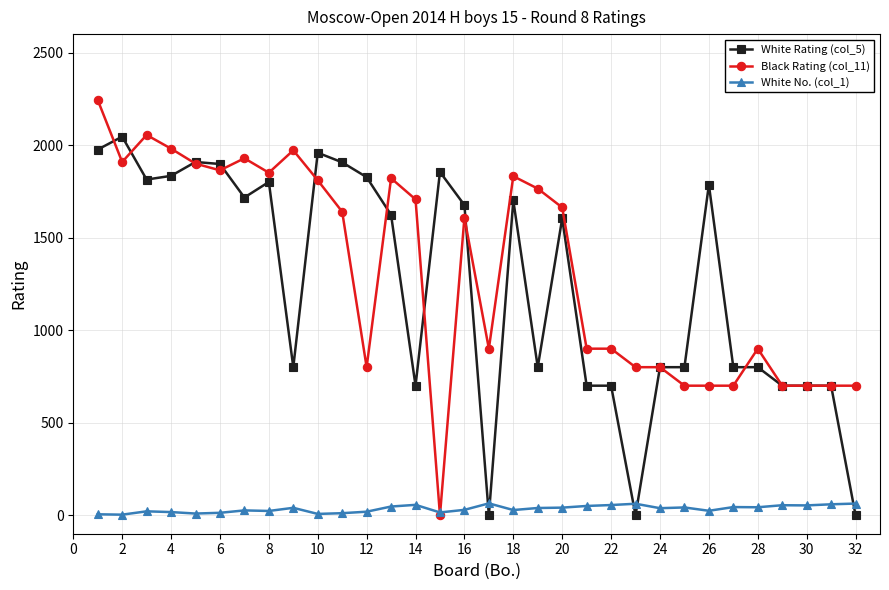

At how many categories does at least one series exceed 175?

32